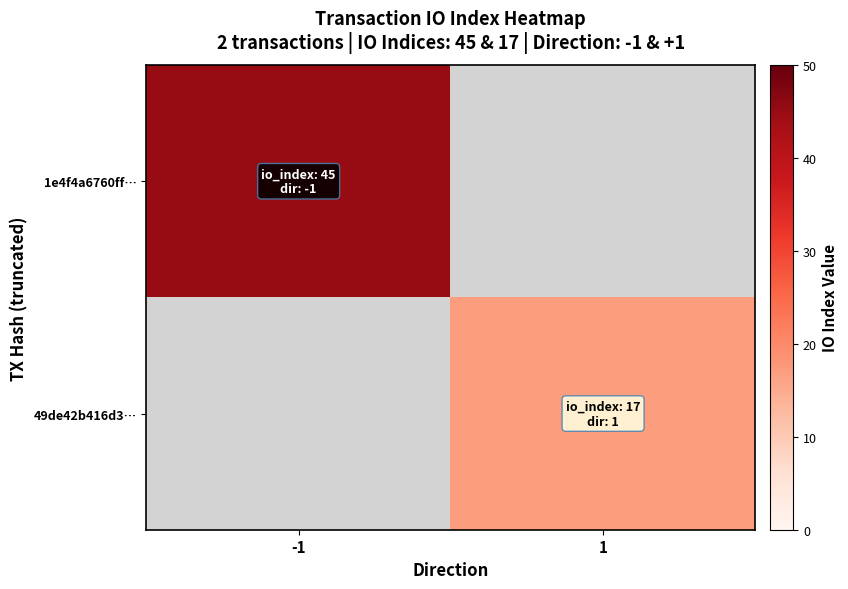

Reading left to right, transcribe all the data shown in this chart.

1e4f4a6760ff…: -1=45	1=0
49de42b416d3…: -1=0	1=17